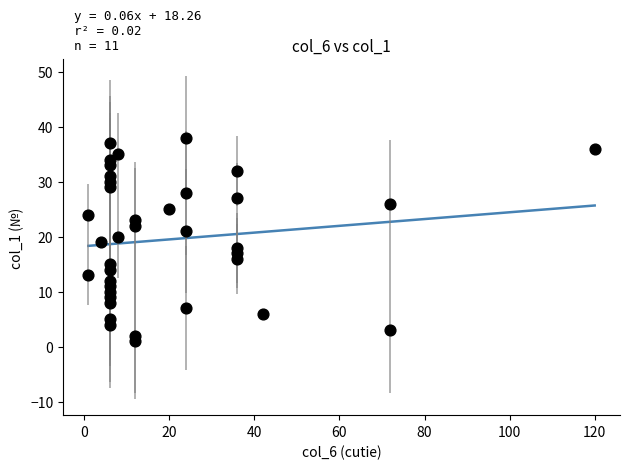

What is the range of X values (max minus min)?

119